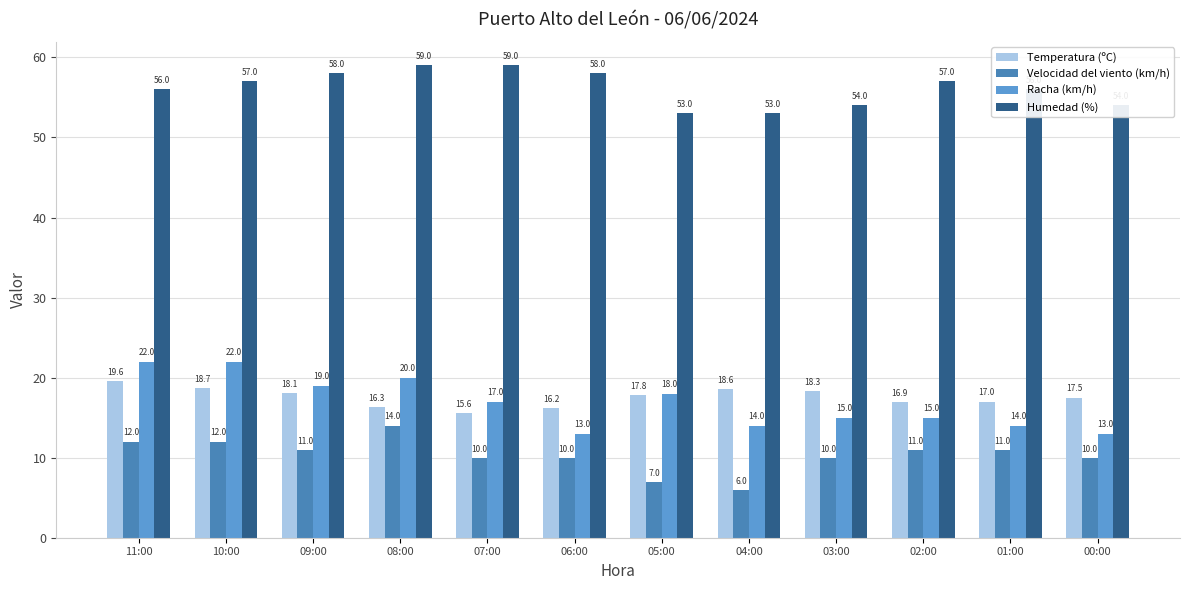

What is the difference between the Racha (km/h) values at 03:00 and 08:00?

5.0